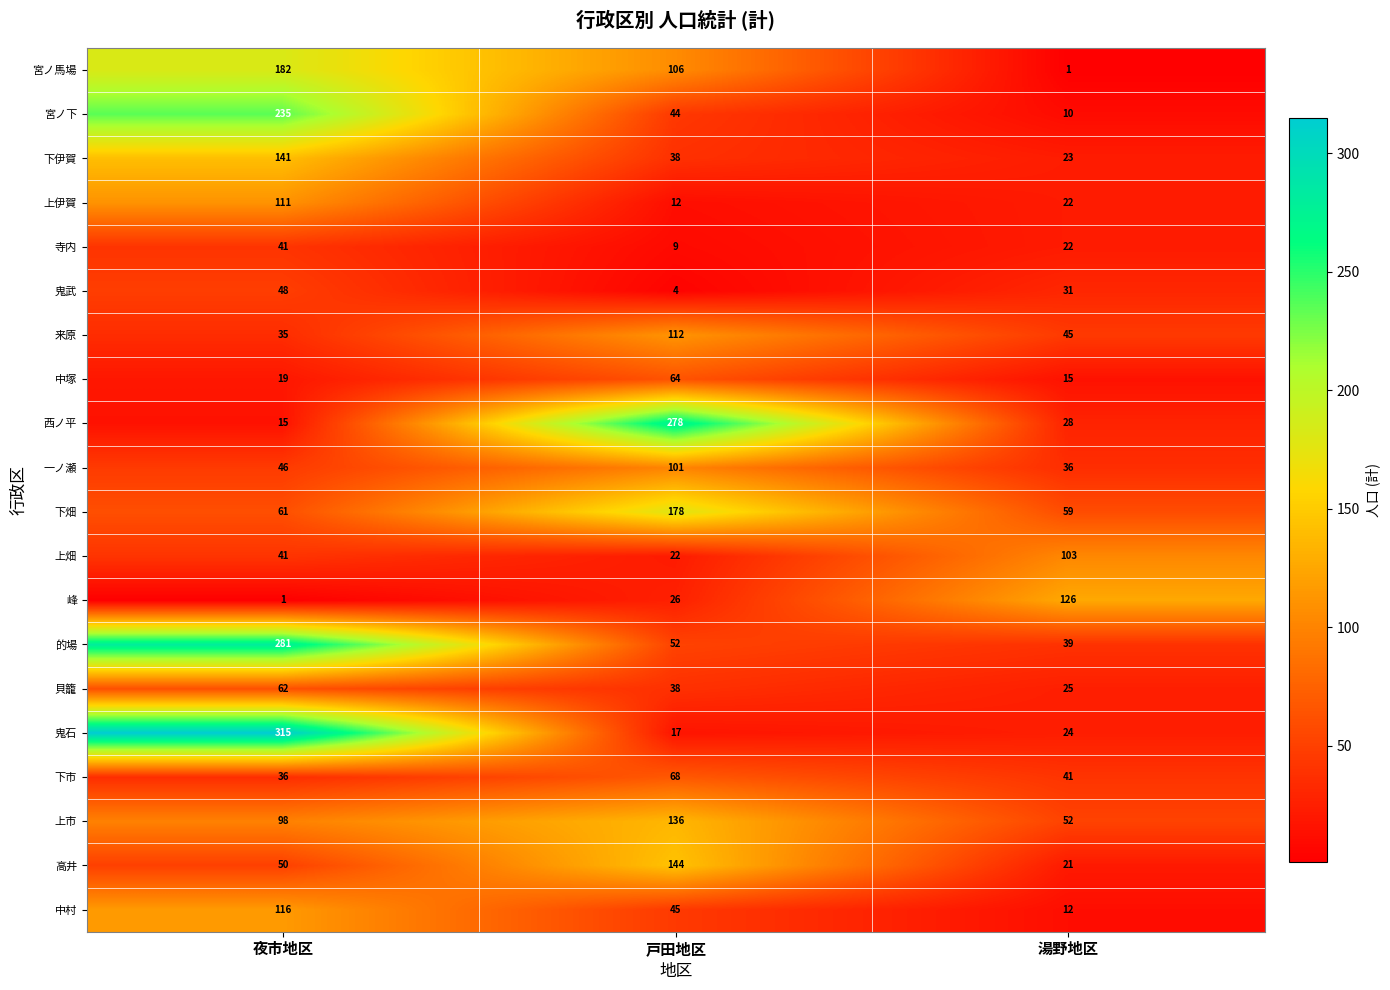

At which category is the sum across all series the highest?

夜市地区